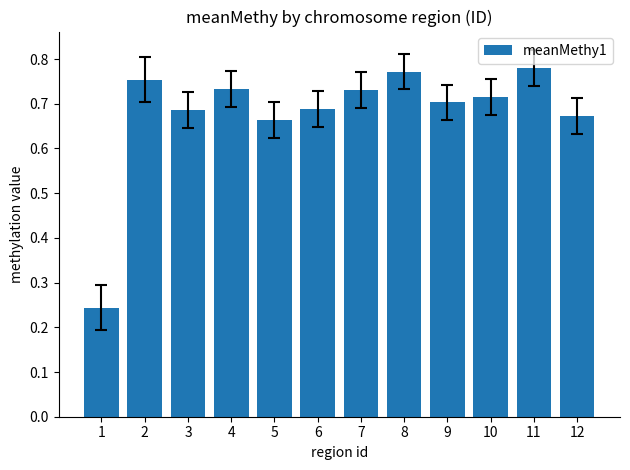

Count the number of categories in the chart.

12